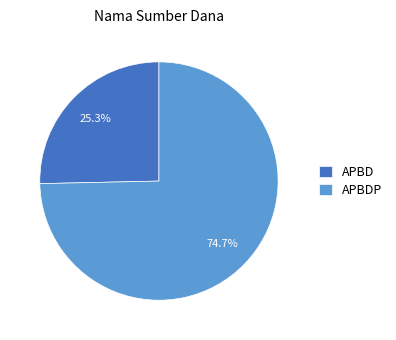

Is there any slice that represents more than half of the pie?

Yes